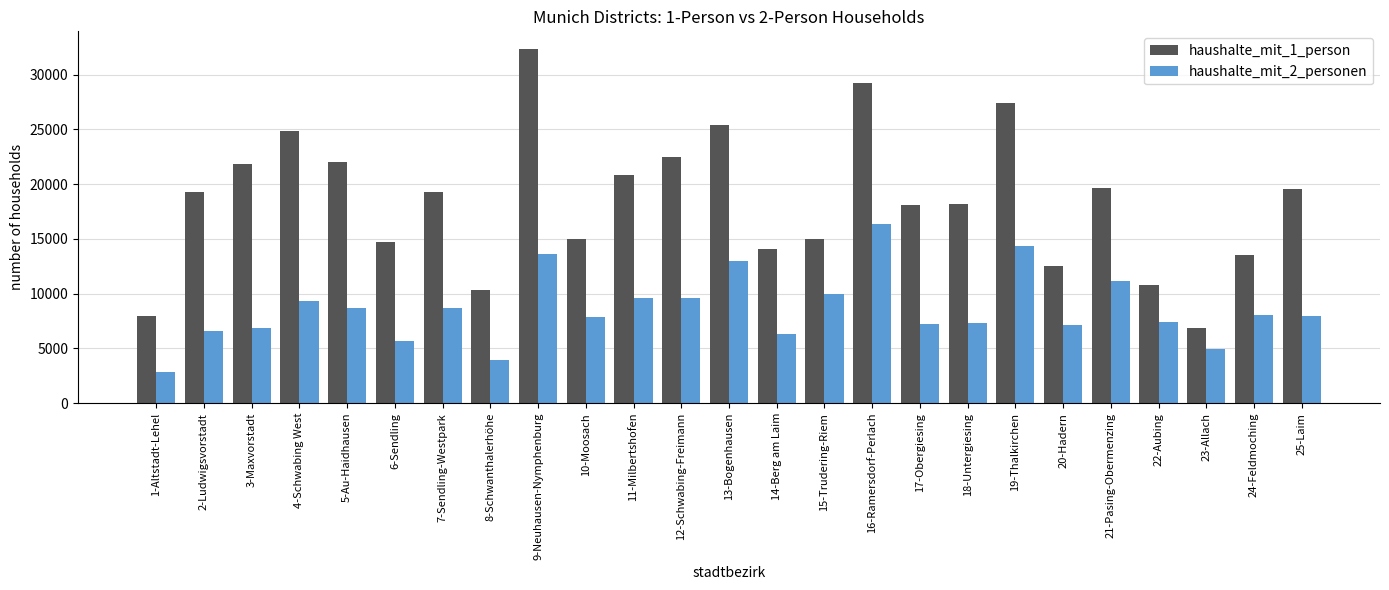

Which series changed the most between 2-Ludwigsvorstadt and 19-Thalkirchen?

haushalte_mit_1_person